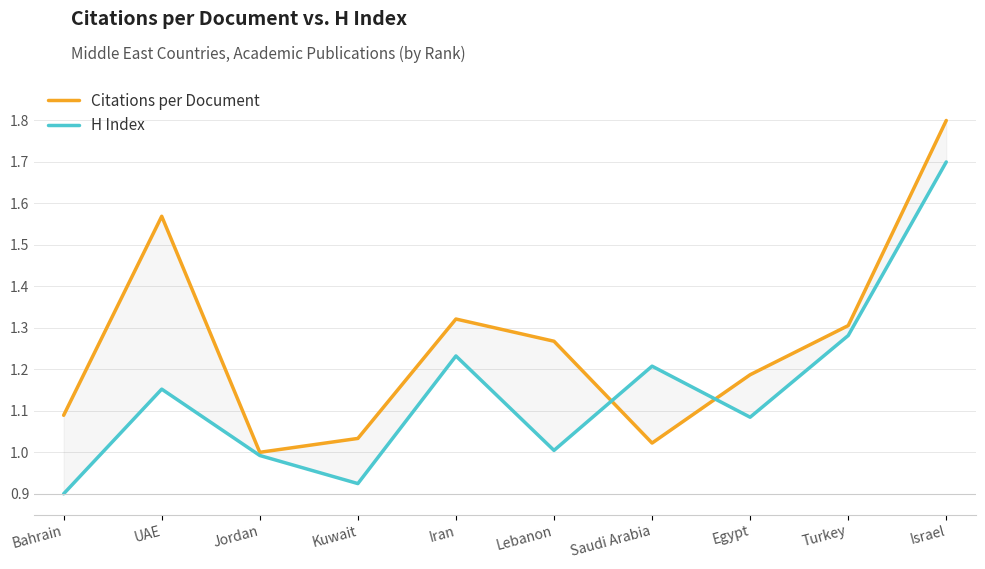

Where do Citations per Document and H Index first cross each other?

Lebanon and Saudi Arabia